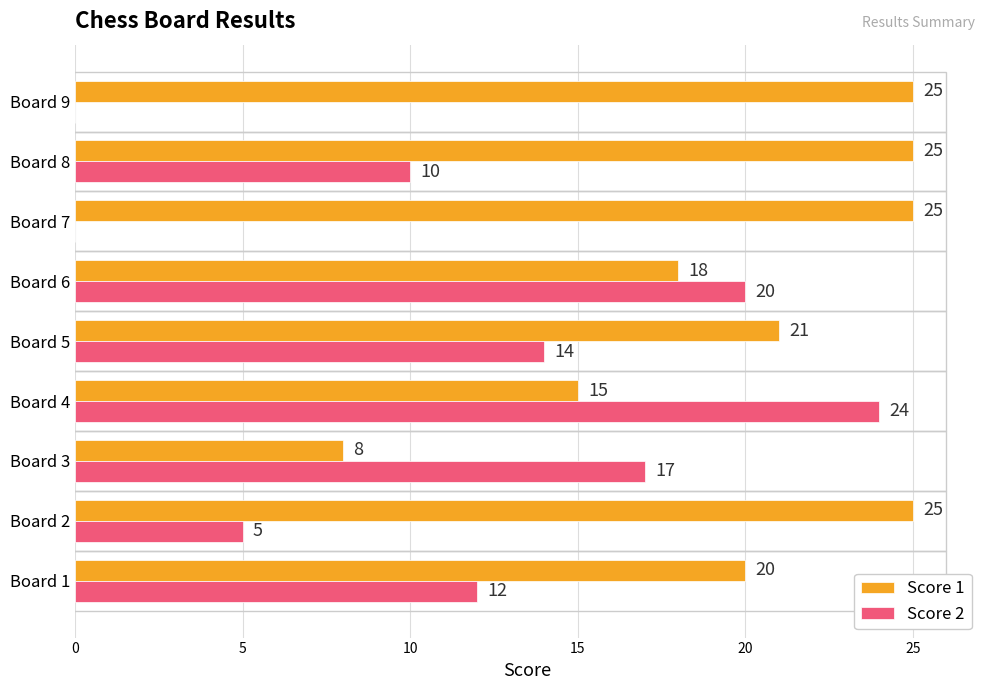

How many Score 2 values are between 5 and 17?

5